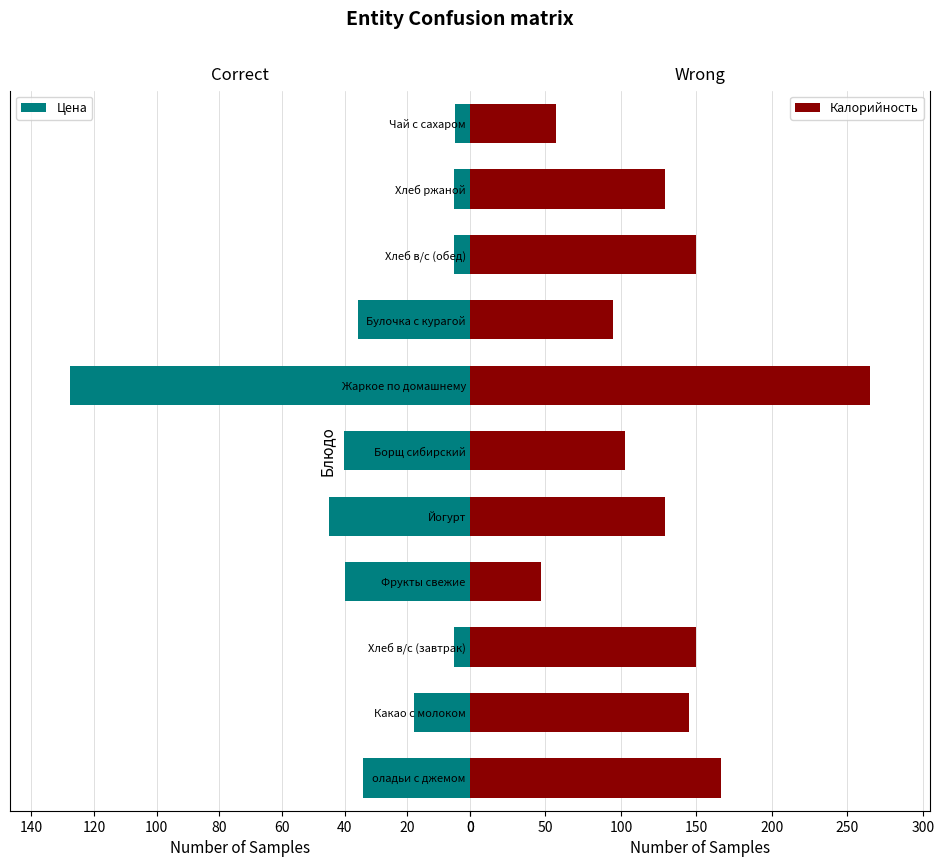

How many bars are there in each group?

2